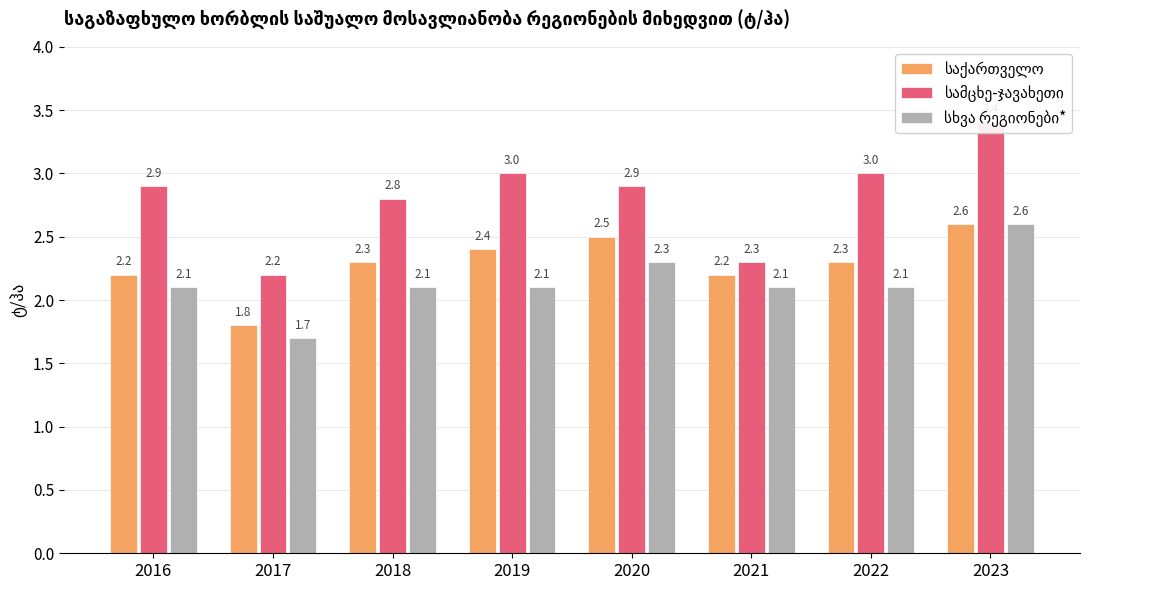

Reading left to right, transcribe all the data shown in this chart.

საქართველო: 2016=2.2	2017=1.8	2018=2.3	2019=2.4	2020=2.5	2021=2.2	2022=2.3	2023=2.6
სამცხე-ჯავახეთი: 2016=2.9	2017=2.2	2018=2.8	2019=3.0	2020=2.9	2021=2.3	2022=3.0	2023=3.4
სხვა რეგიონები*: 2016=2.1	2017=1.7	2018=2.1	2019=2.1	2020=2.3	2021=2.1	2022=2.1	2023=2.6